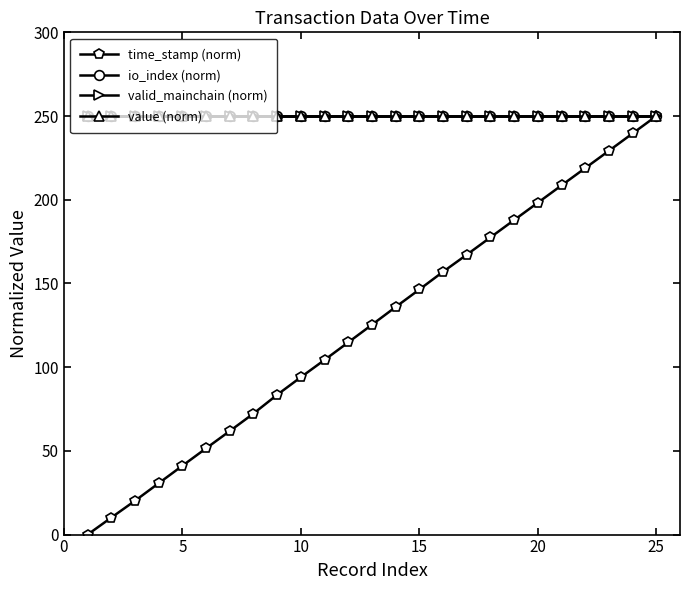

Reading right to left, list all the values displayed in this chart.

time_stamp (norm): 250.0	239.6	229.2	218.9	208.6	198.2	187.9	177.5	167.2	157.0	146.4	135.9	125.3	114.8	104.3	94.0	83.5	72.3	61.9	51.5	41.1	30.7	20.2	10.1	0.0
io_index (norm): 250.0	250.0	250.0	250.0	250.0	250.0	250.0	250.0	250.0	250.0	250.0	250.0	250.0	250.0	250.0	250.0	250.0	250.0	250.0	250.0	250.0	250.0	250.0	250.0	250.0
valid_mainchain (norm): 250.0	250.0	250.0	250.0	250.0	250.0	250.0	250.0	250.0	250.0	250.0	250.0	250.0	250.0	250.0	250.0	250.0	250.0	250.0	250.0	250.0	250.0	250.0	250.0	250.0
value (norm): 250.0	250.0	250.0	250.0	250.0	250.0	250.0	250.0	250.0	250.0	250.0	250.0	250.0	250.0	250.0	250.0	250.0	250.0	250.0	250.0	250.0	250.0	250.0	250.0	250.0